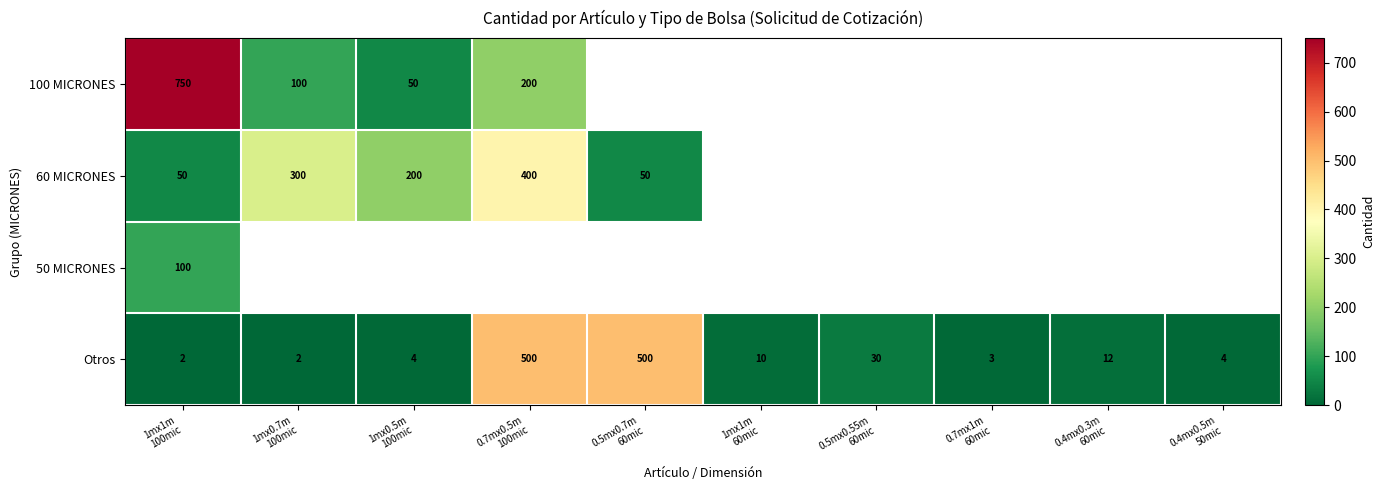

What is the lowest value of the 50 MICRONES series?

100.0